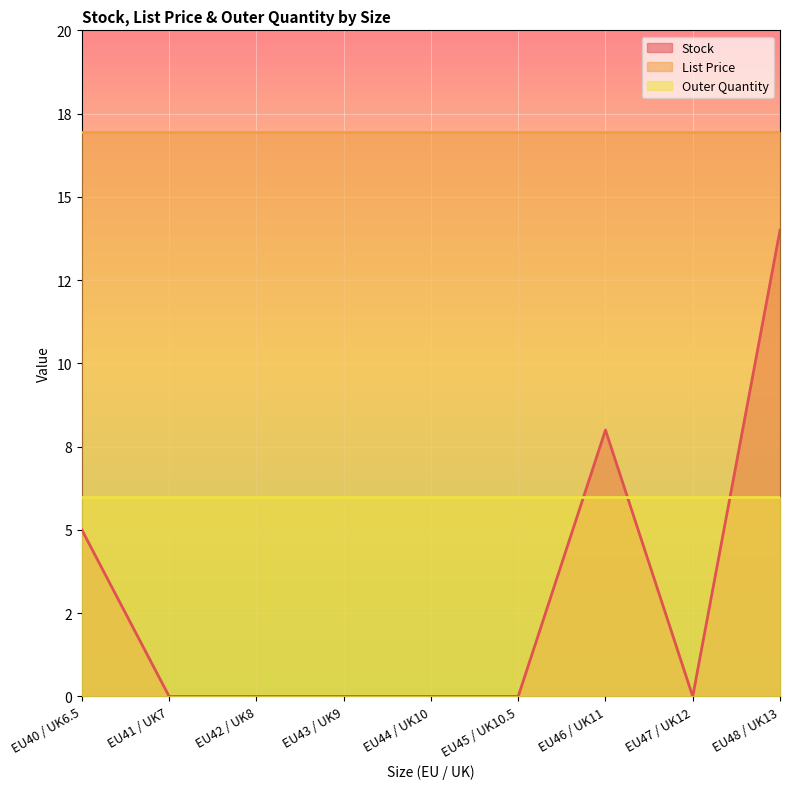

At how many categories does at least one series exceed 13?

9